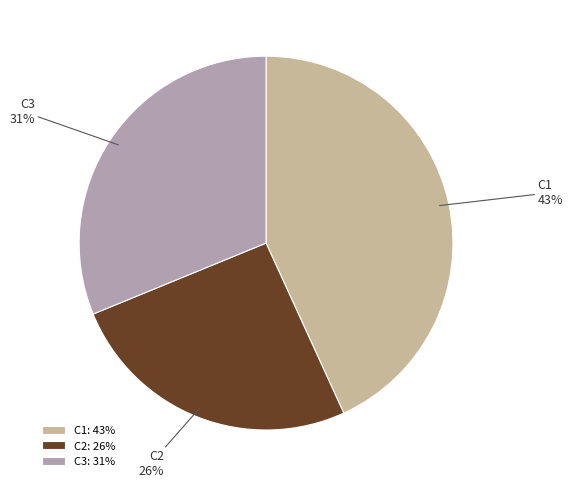

What is the largest slice in the pie chart?

C1